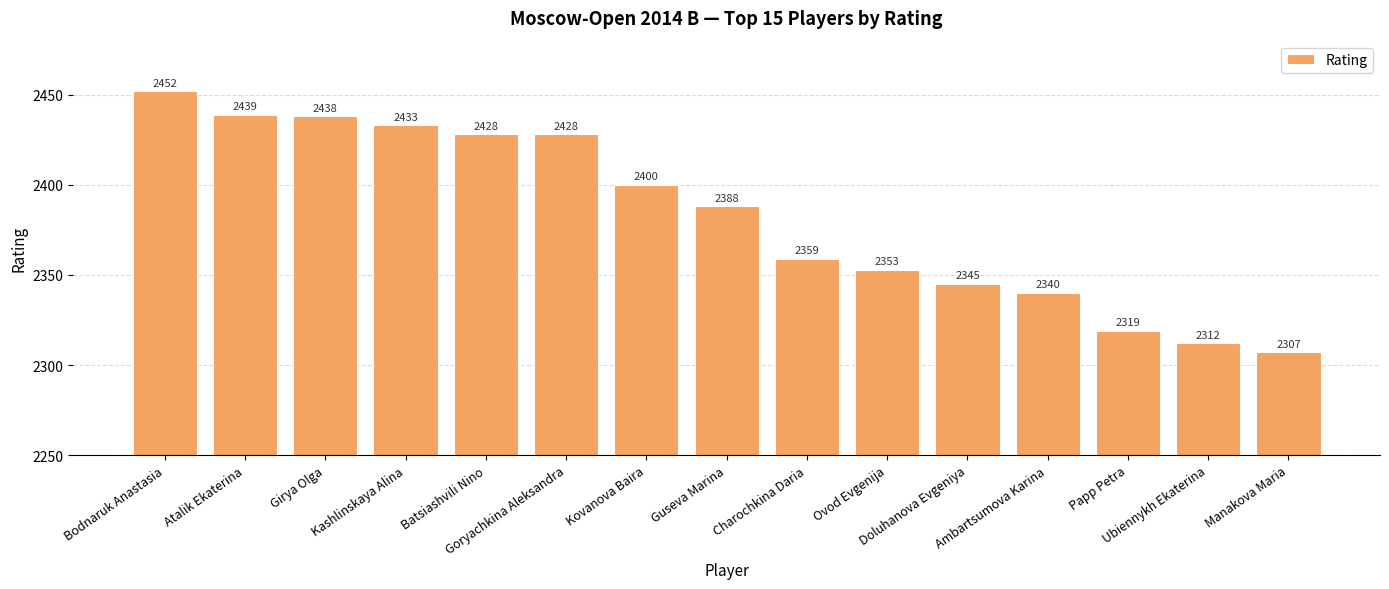

Reading right to left, transcribe all the data shown in this chart.

Manakova Maria=2307	Ubiennykh Ekaterina=2312	Papp Petra=2319	Ambartsumova Karina=2340	Doluhanova Evgeniya=2345	Ovod Evgenija=2353	Charochkina Daria=2359	Guseva Marina=2388	Kovanova Baira=2400	Goryachkina Aleksandra=2428	Batsiashvili Nino=2428	Kashlinskaya Alina=2433	Girya Olga=2438	Atalik Ekaterina=2439	Bodnaruk Anastasia=2452